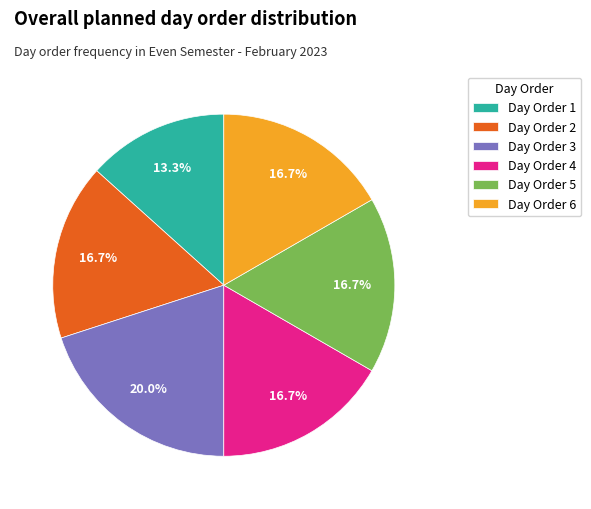

What percentage is the Day Order 3 slice, to the nearest percent?

20%